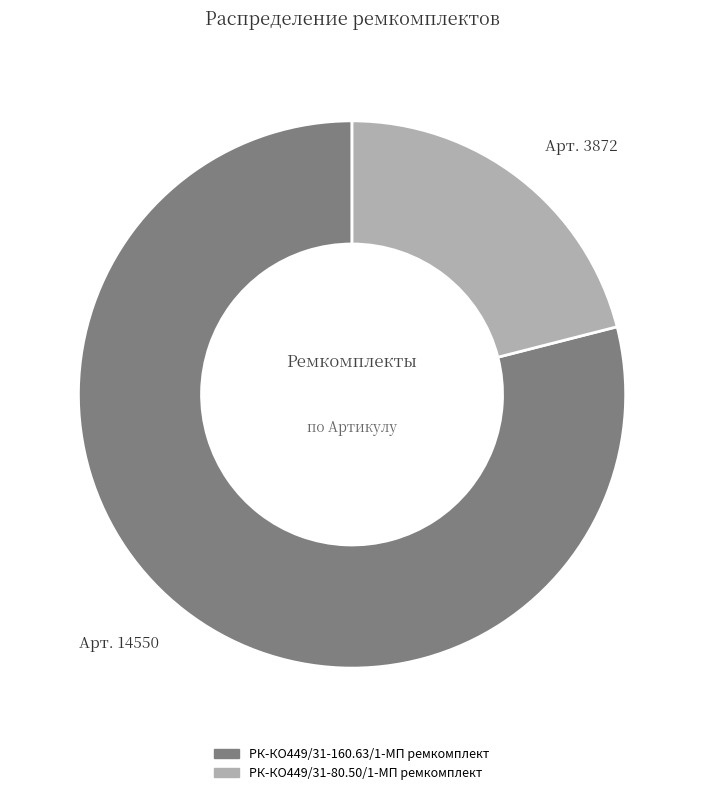

How many slices are in this pie chart?

2